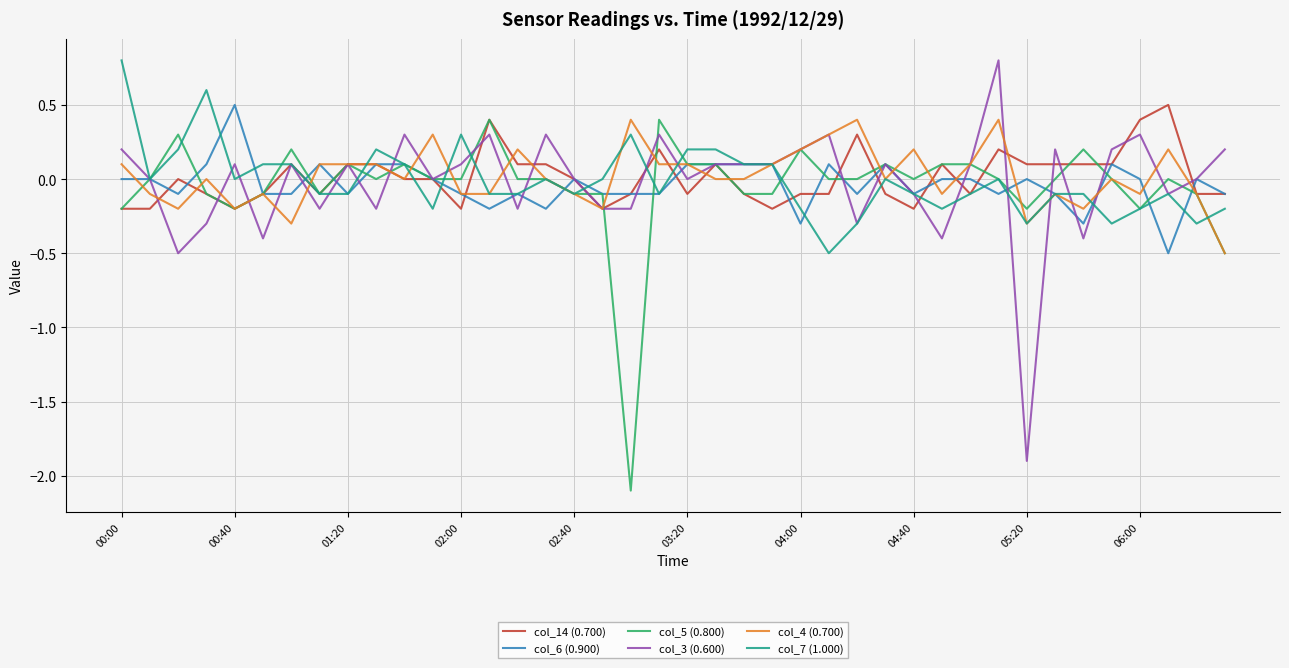

What is the smallest value displayed?

-2.1